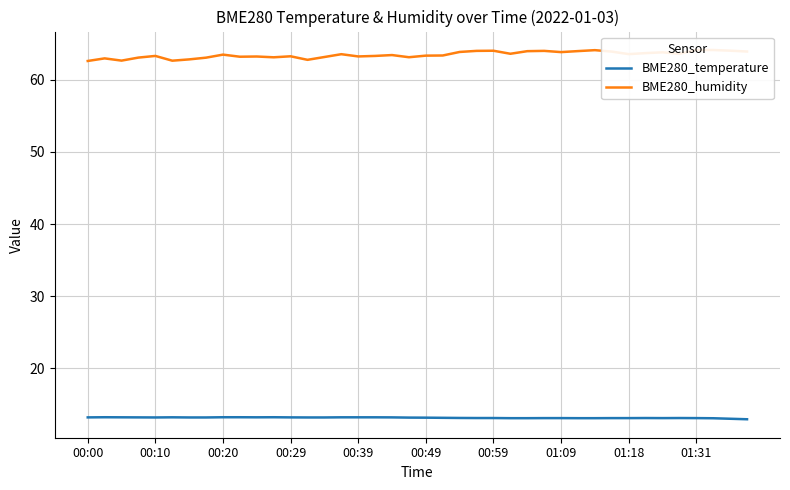

Read the BME280_temperature value at 00:20.

13.2